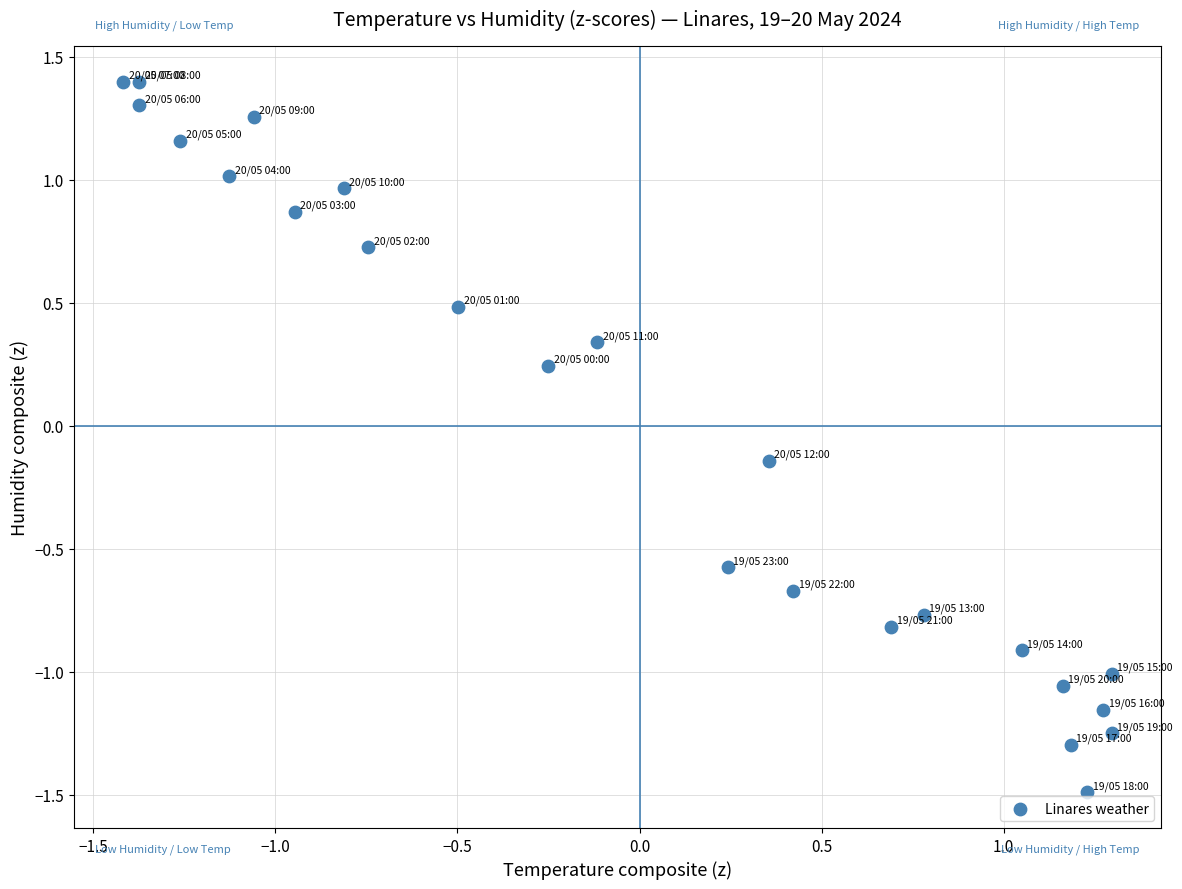

What is the range of X values (max minus min)?

2.7